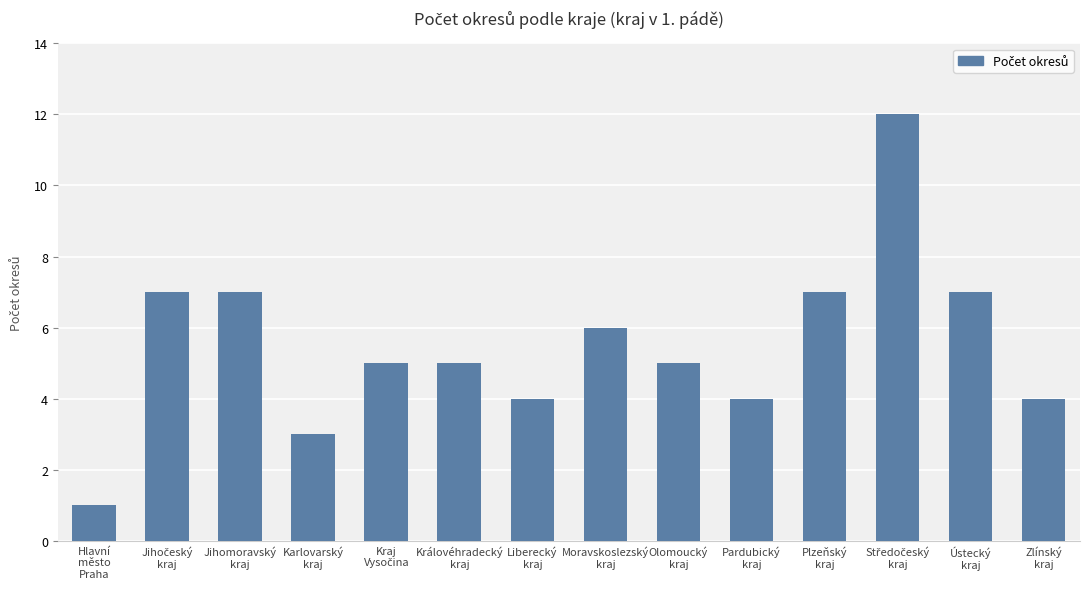

What is the maximum value shown in the chart?

12